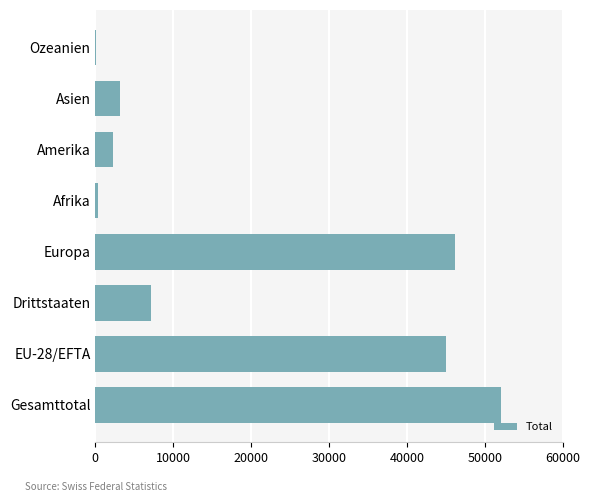

What is the sum of all values?

156243